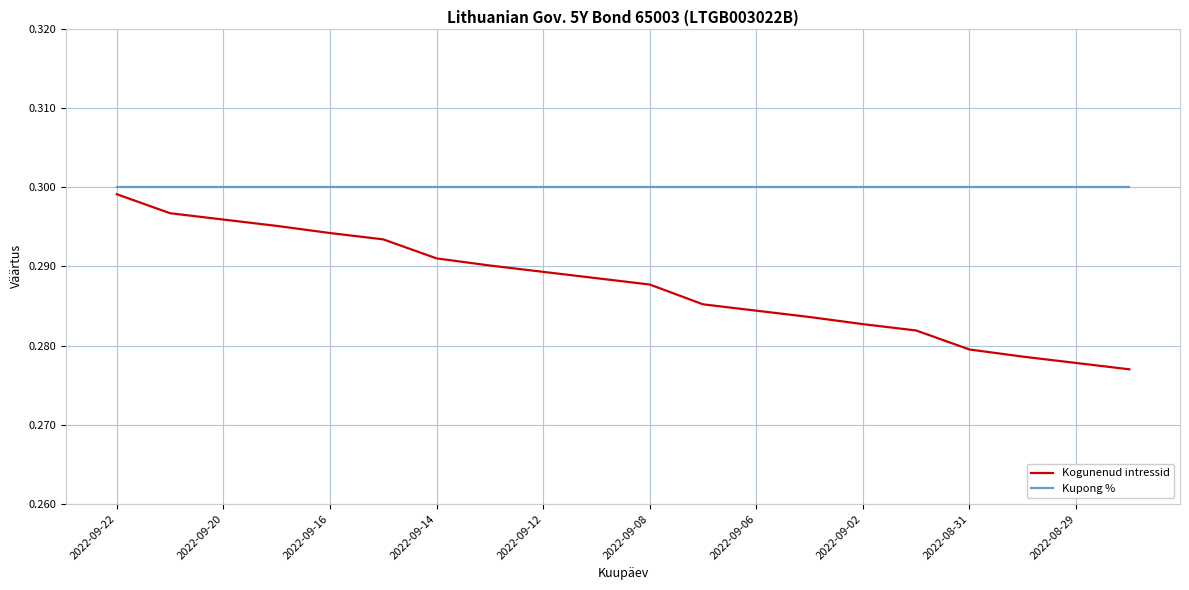

Which series has the largest total across all categories?

Kupong %